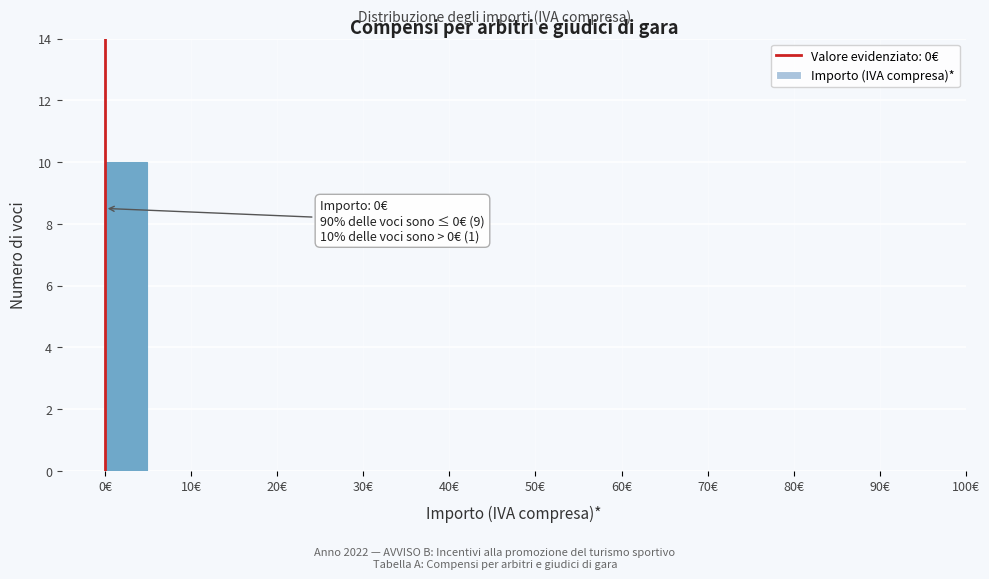

Over which range of the x-axis is the bar tallest?

0 to 5